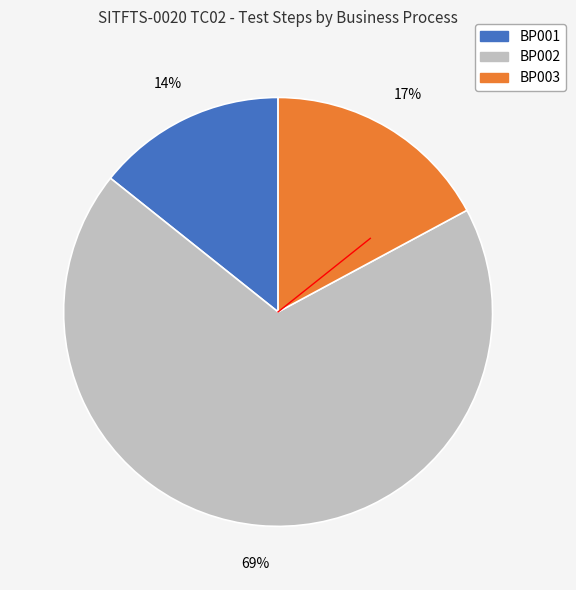

To the nearest percent, what is the average slice percentage?

33%